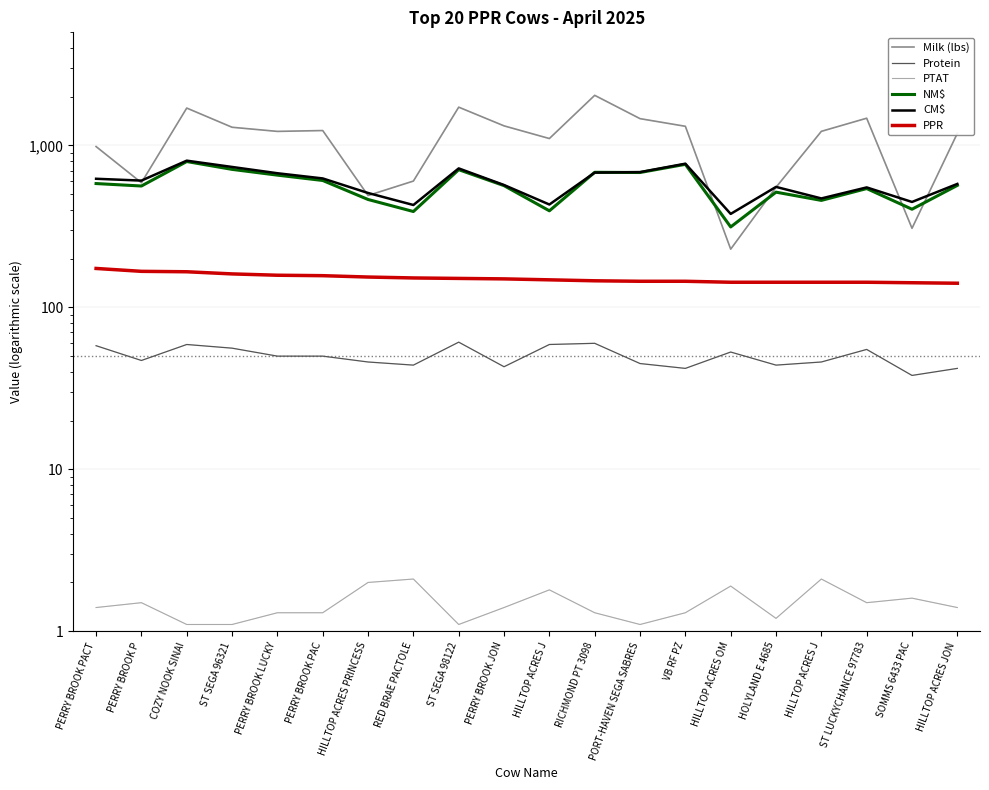

True or false: NM$ and Protein intersect in this chart.

False